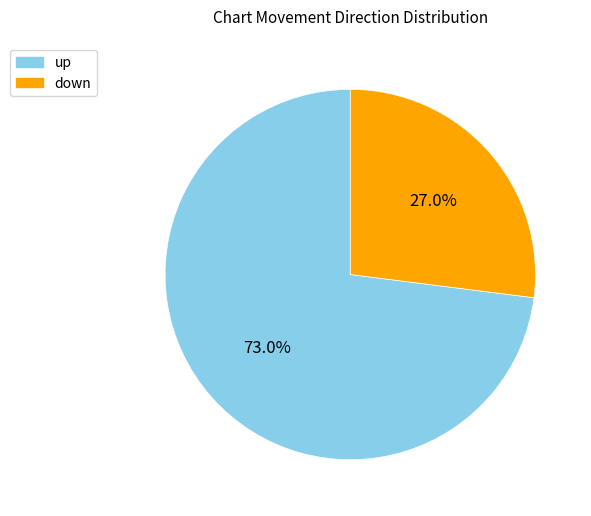

To the nearest percent, what is the average slice percentage?

50%